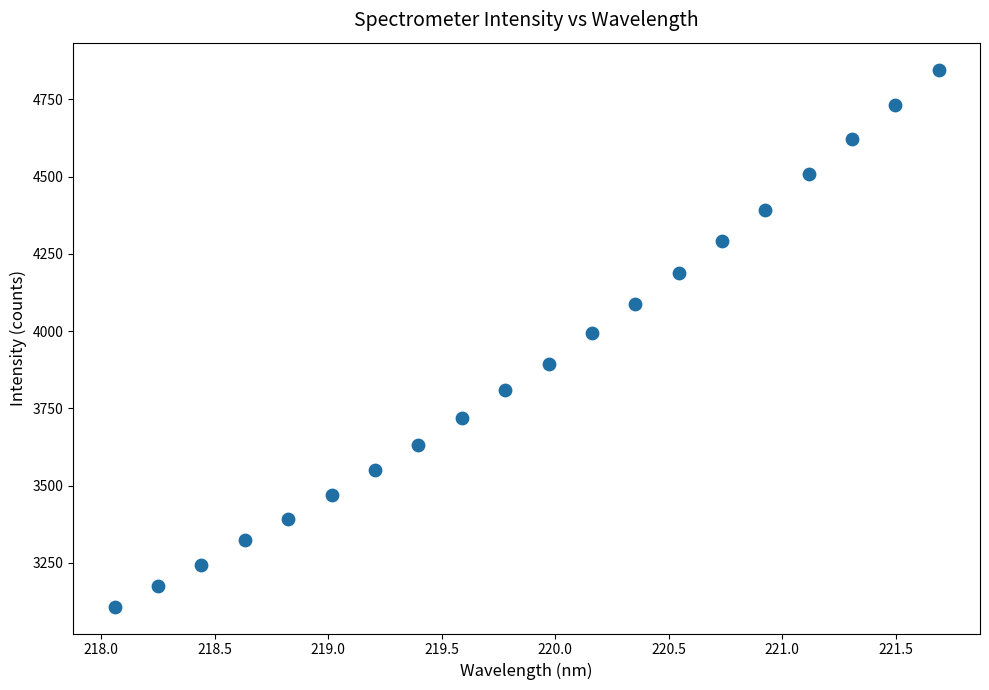

What is the range of X values (max minus min)?

3.6